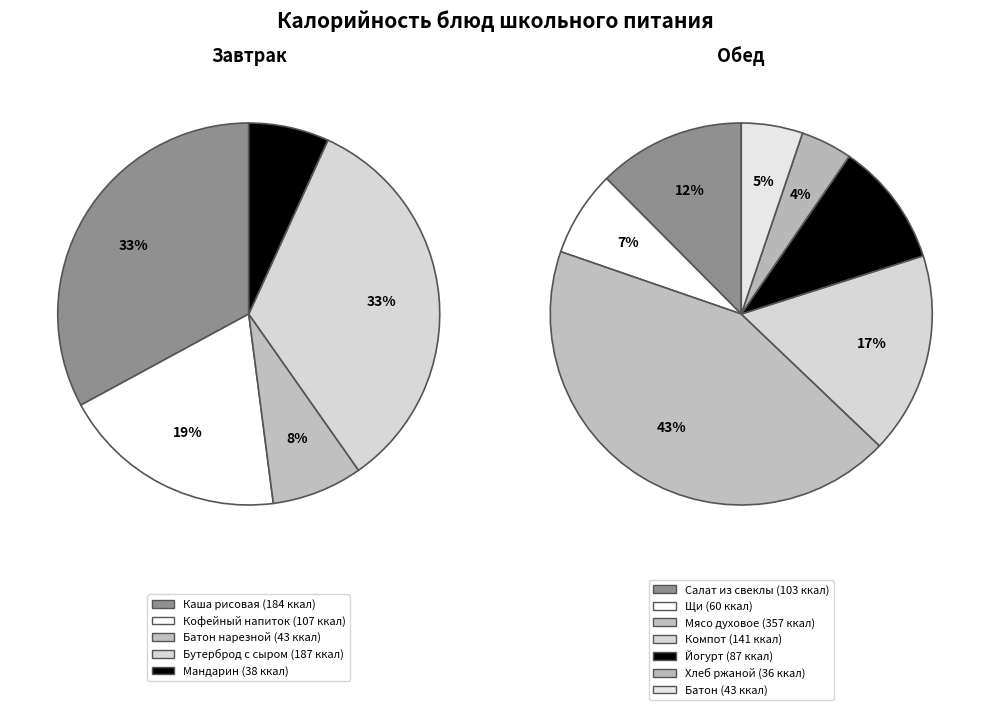

Rank the categories by value from lowest to highest.

Хлеб ржано-пшеничный, Мандарин, Батон (завтрак), Батон (обед), Щи из квашенной капусты, Йогурт фруктовый, Салат из свеклы, Кофейный напиток, Компот из апельсинов, Каша рисовая, Бутерброд с сыром, Мясо духовое